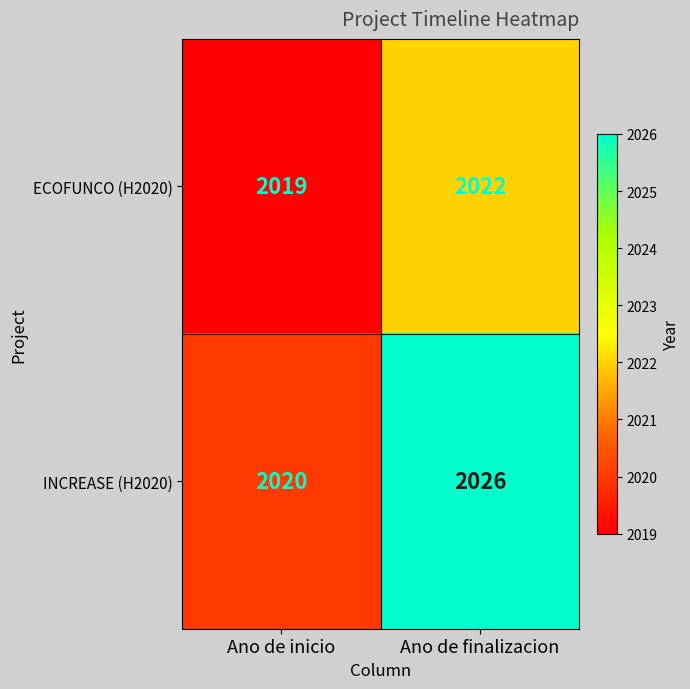

Which series has the widest spread of values?

INCREASE (H2020)